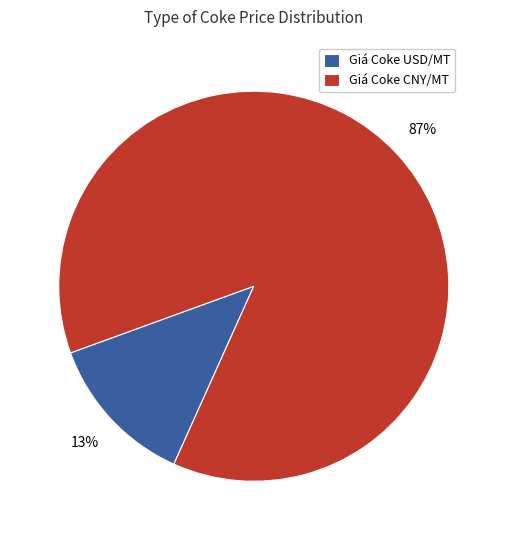

Combined, do Giá Coke CNY/MT and Giá Coke USD/MT account for over 50%?

Yes